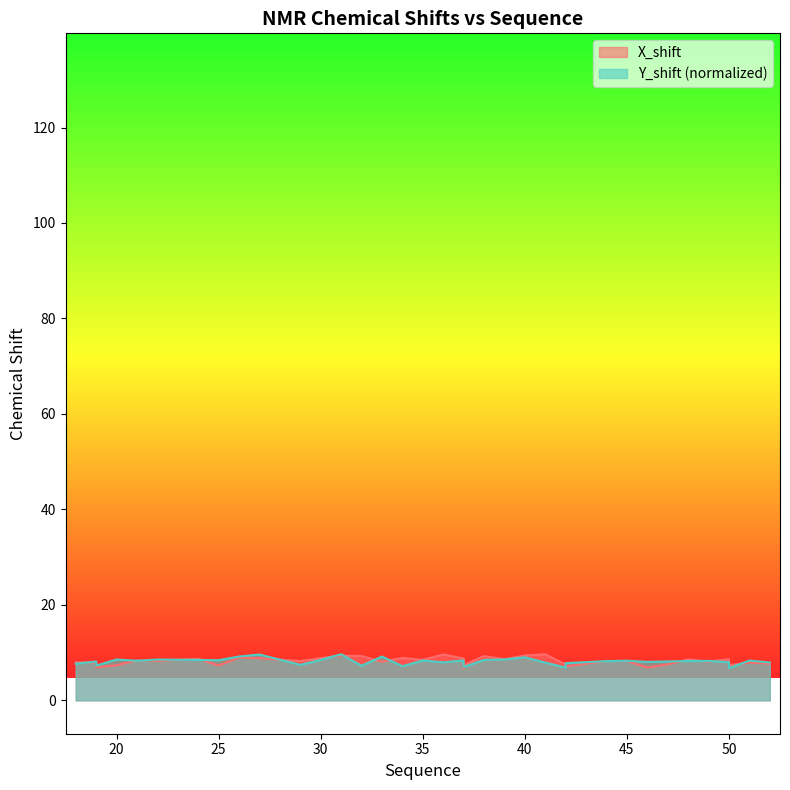

How many intersections are there between Y_shift and X_shift?

21